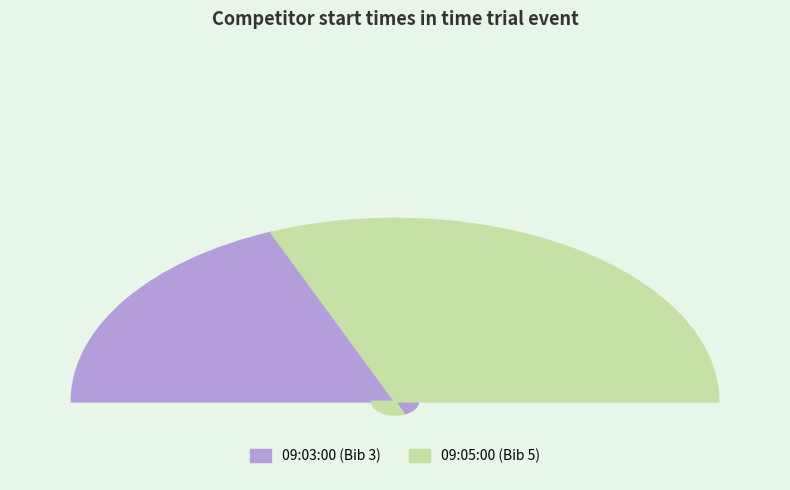

Which has a higher value, 09:05:00 or 09:03:00?

09:05:00